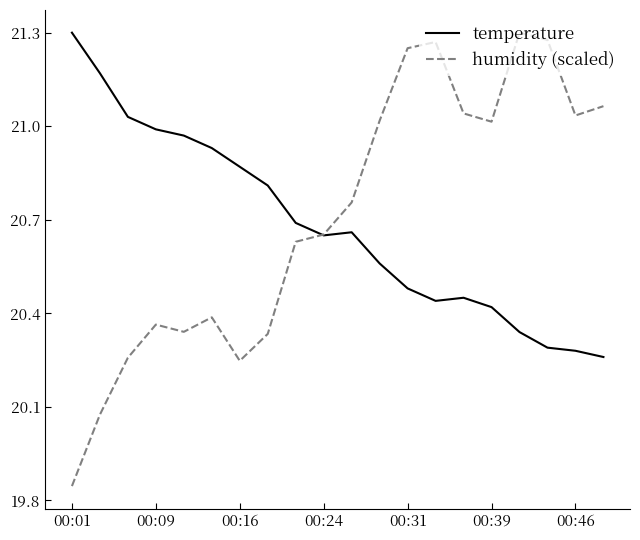

What is the difference between the maximum and minimum values in the humidity (scaled) series?

1.5